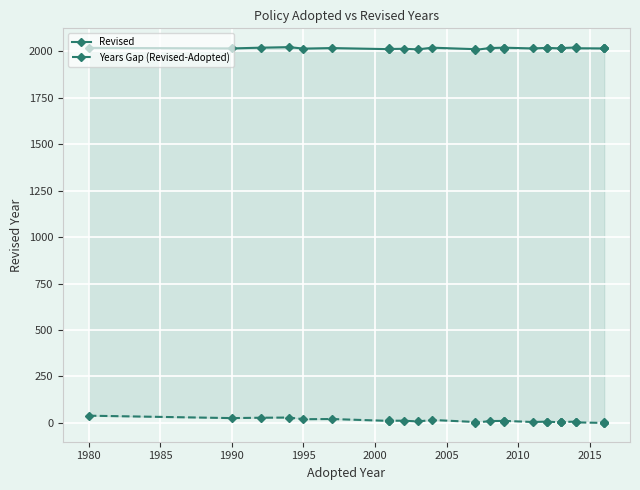

How many lines are shown in the chart?

2